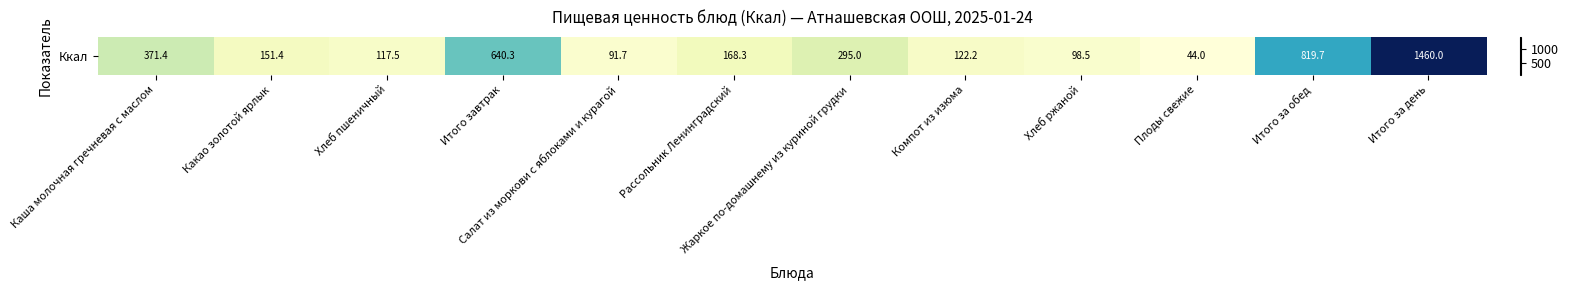

What is the greatest value displayed?

1460.0